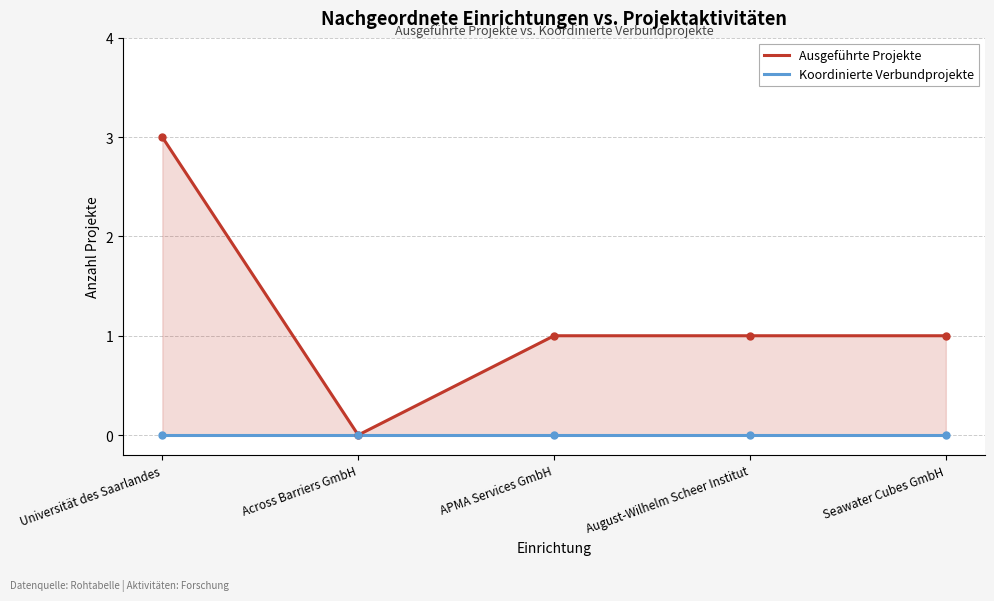

Count the Ausgeführte Projekte values in the range 1 to 2.

3